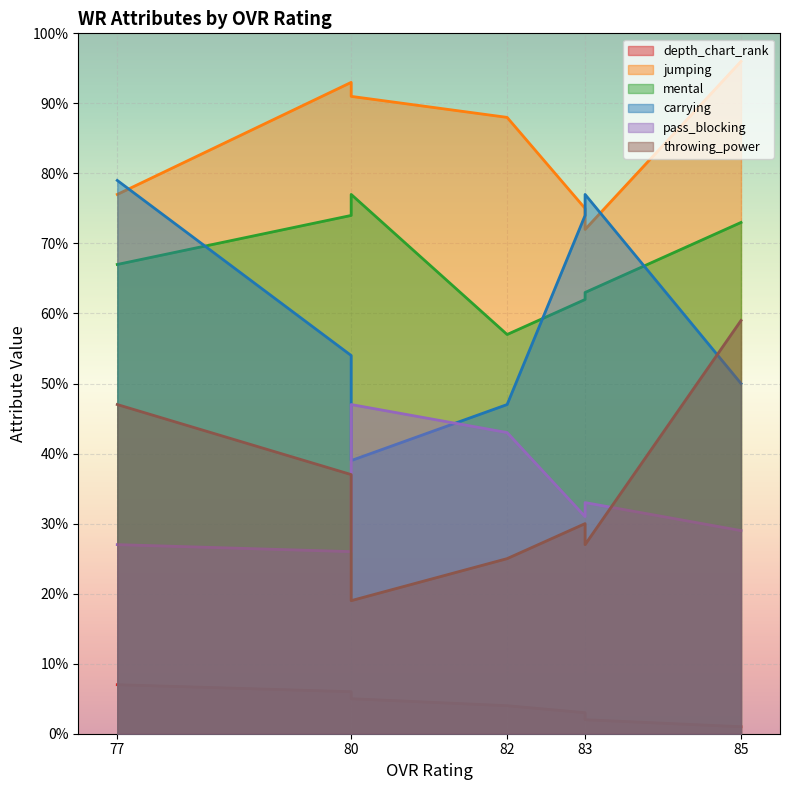

Which label corresponds to the largest value in the chart?

85